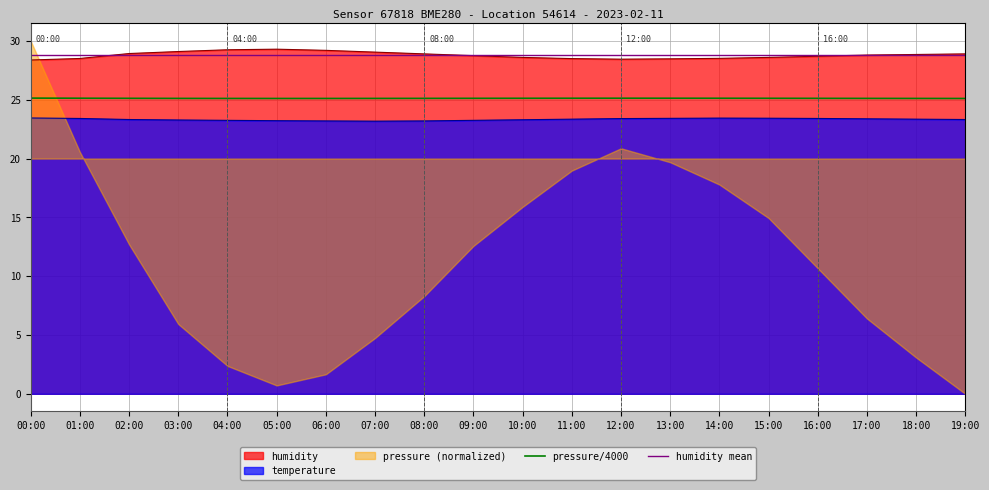

At 02:00, list the series in order from largest to smallest.

humidity, pressure, temperature